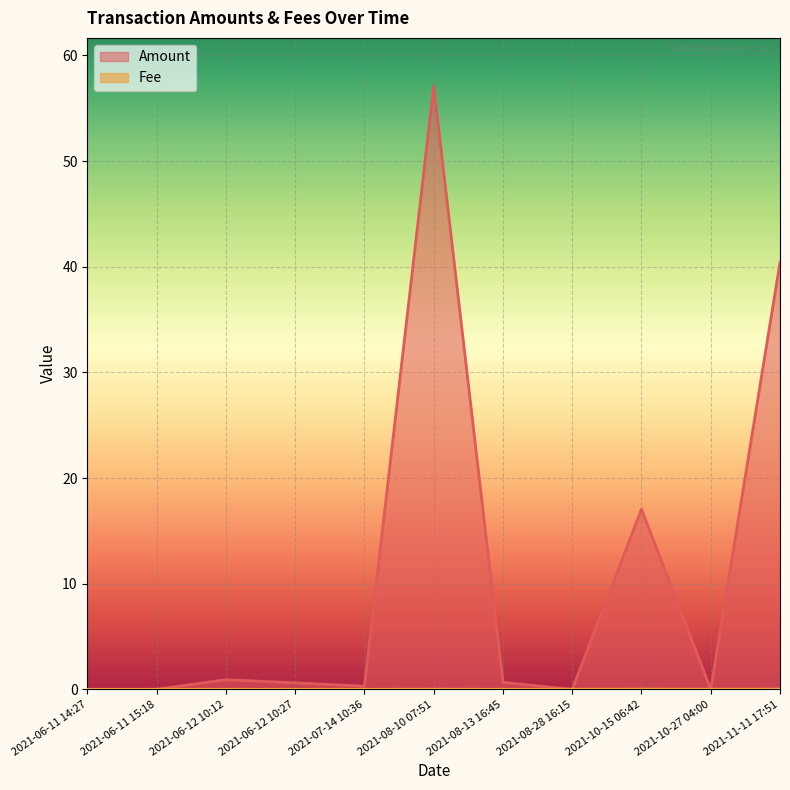

Is it true that Fee equals 0.0 at 2021-08-10 07:51?

False